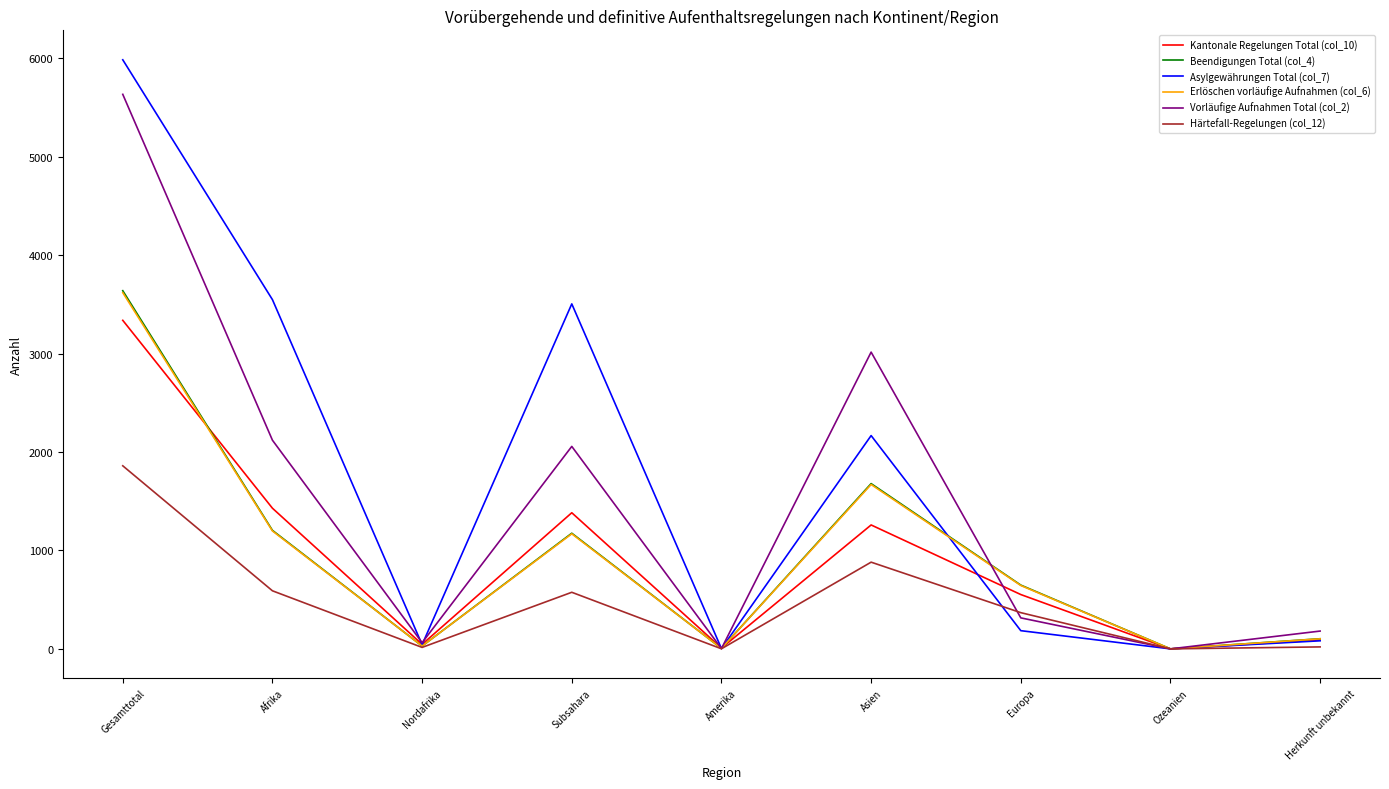

The value of Asylgewährungen Total (col_7) at Asien is 2167. True or false?

True